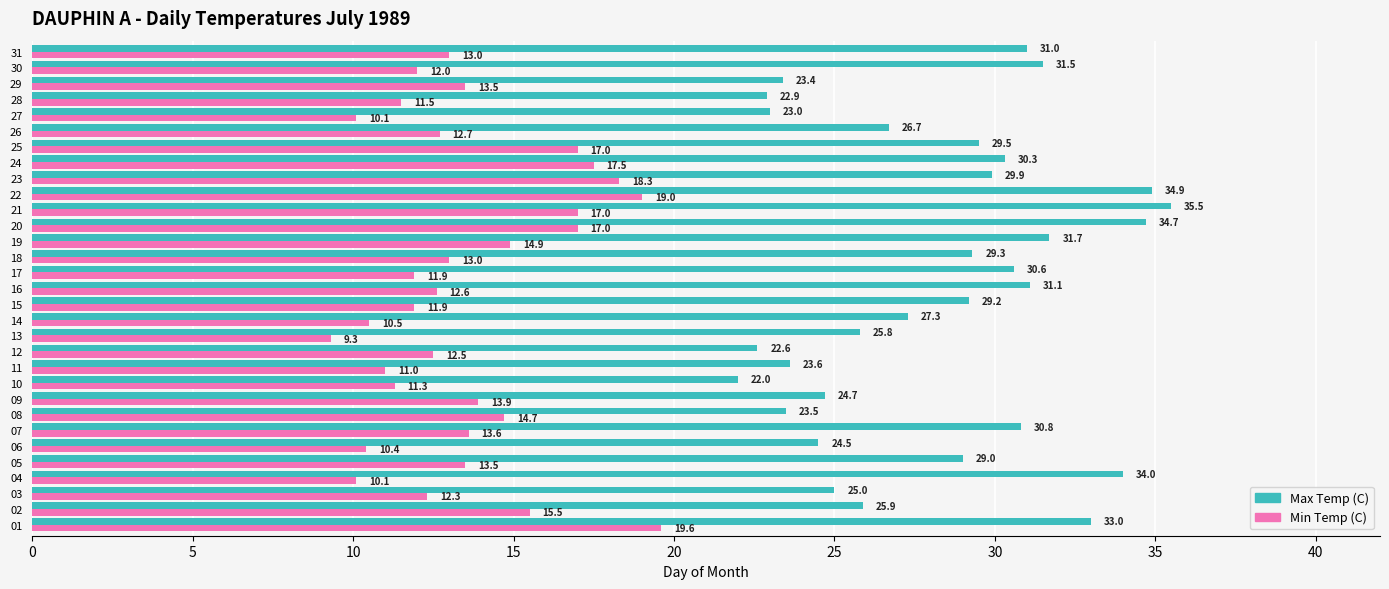

How many distinct data groups are displayed?

2